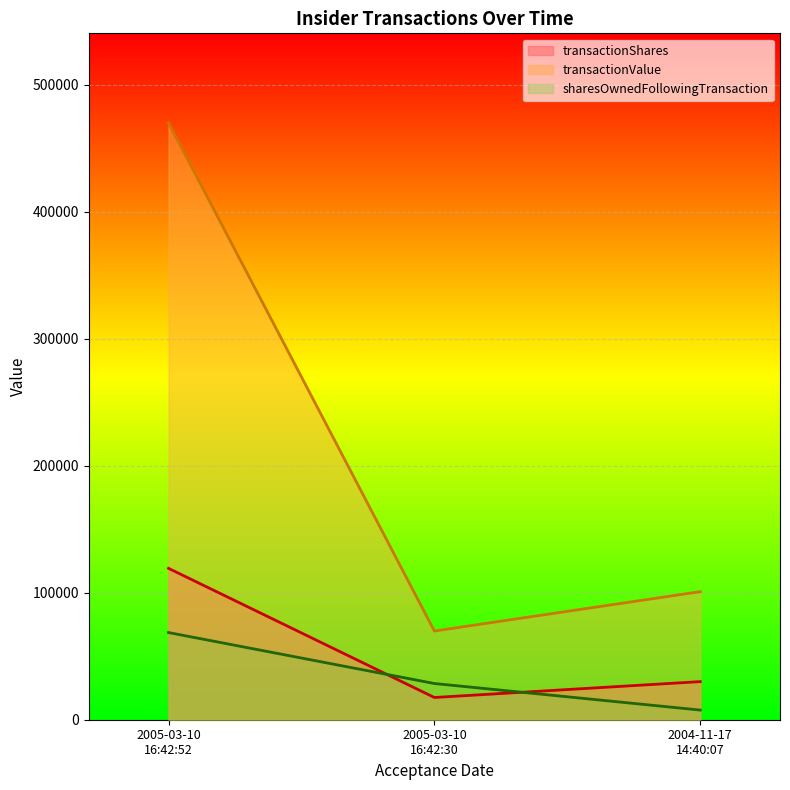

How many series are shown in this chart?

3